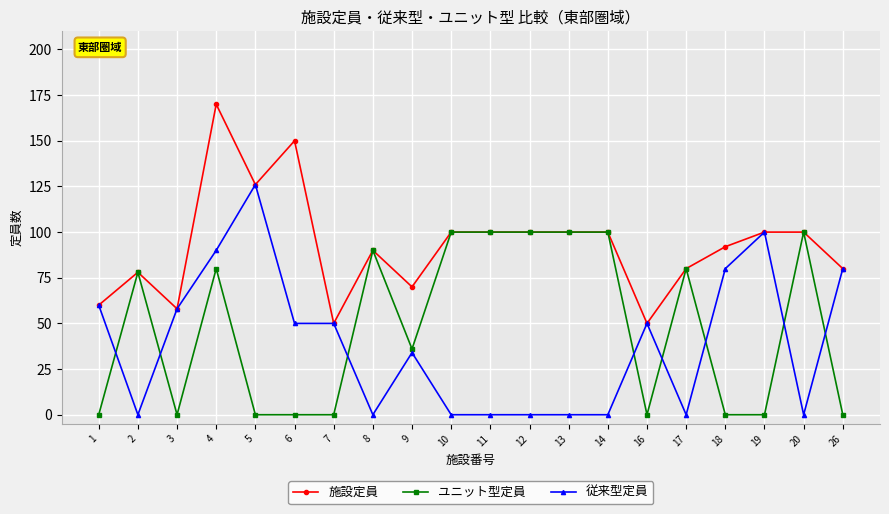

What is the value of the 施設定員 point at the 3rd from the left?

58